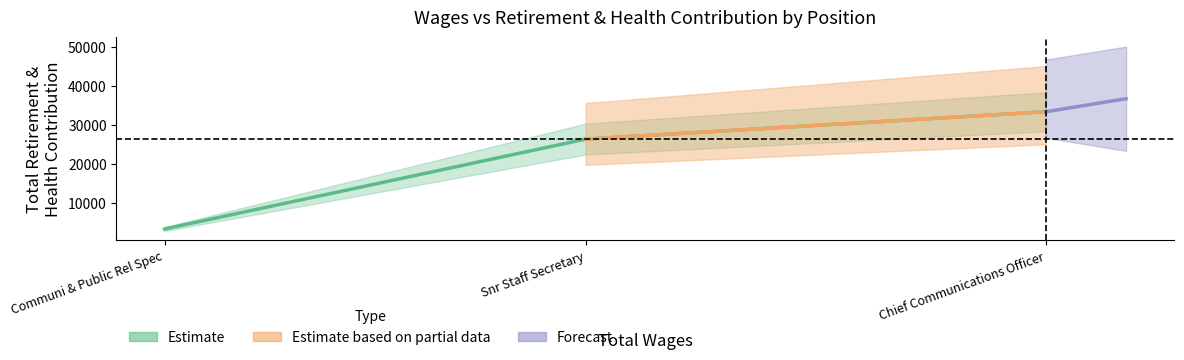

What is the smallest value displayed?

3368